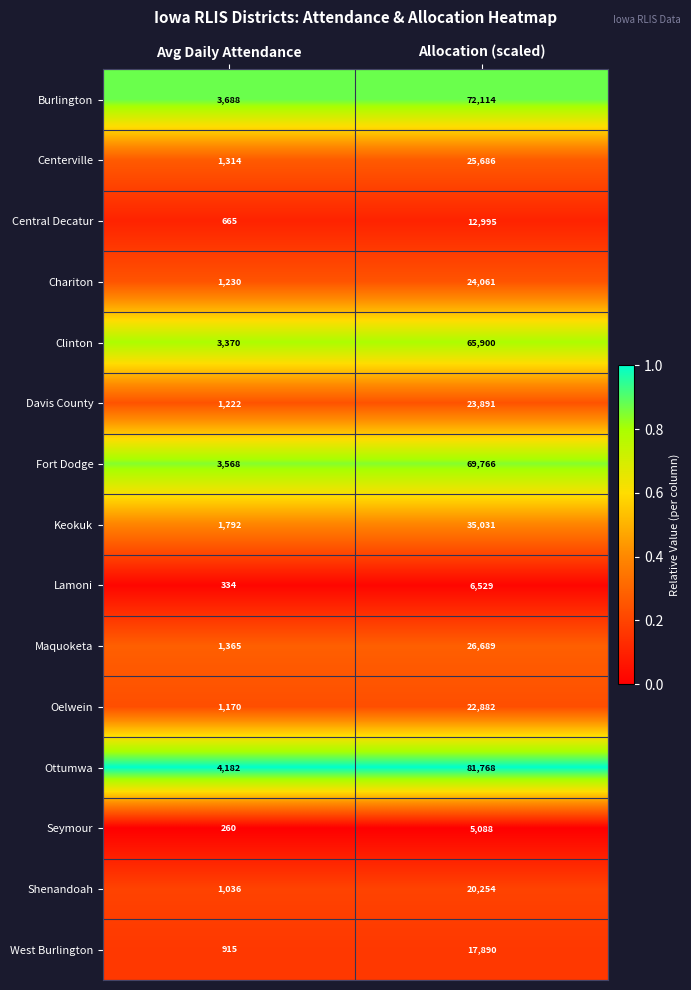

Reading left to right, extract all data points from this chart.

Burlington: 3688	72114
Centerville: 1314	25686
Central Decatur: 665	12995
Chariton: 1230	24061
Clinton: 3370	65900
Davis County: 1222	23891
Fort Dodge: 3568	69766
Keokuk: 1792	35031
Lamoni: 334	6529
Maquoketa: 1365	26689
Oelwein: 1170	22882
Ottumwa: 4182	81768
Seymour: 260	5088
Shenandoah: 1036	20254
West Burlington: 915	17890